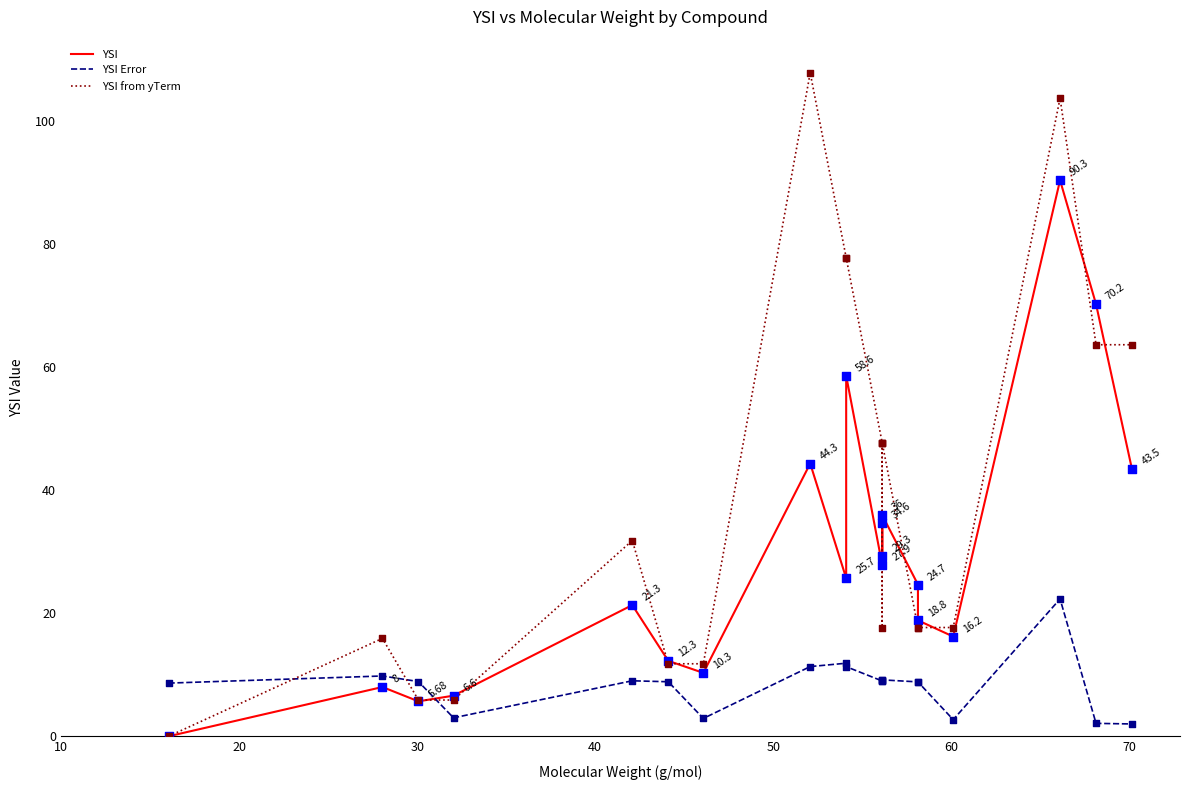

Which series contains the highest Y value?

YSI from yTerm